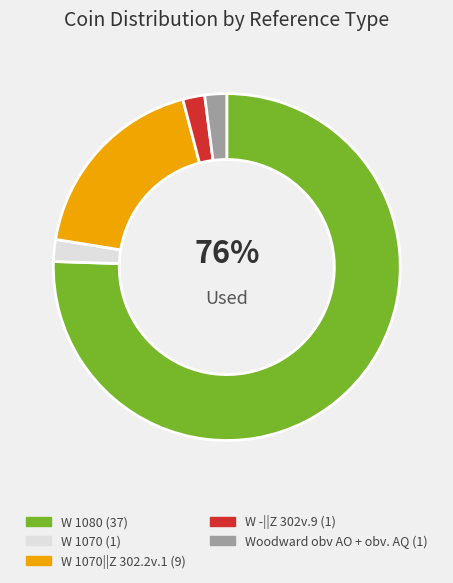

How many slices are in this pie chart?

5